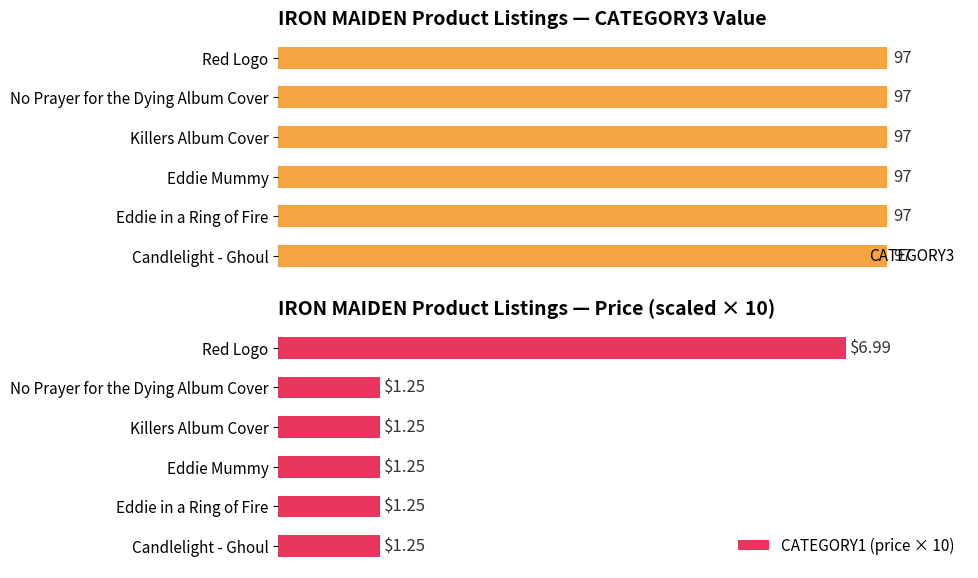

At how many categories does at least one series exceed 67?

1